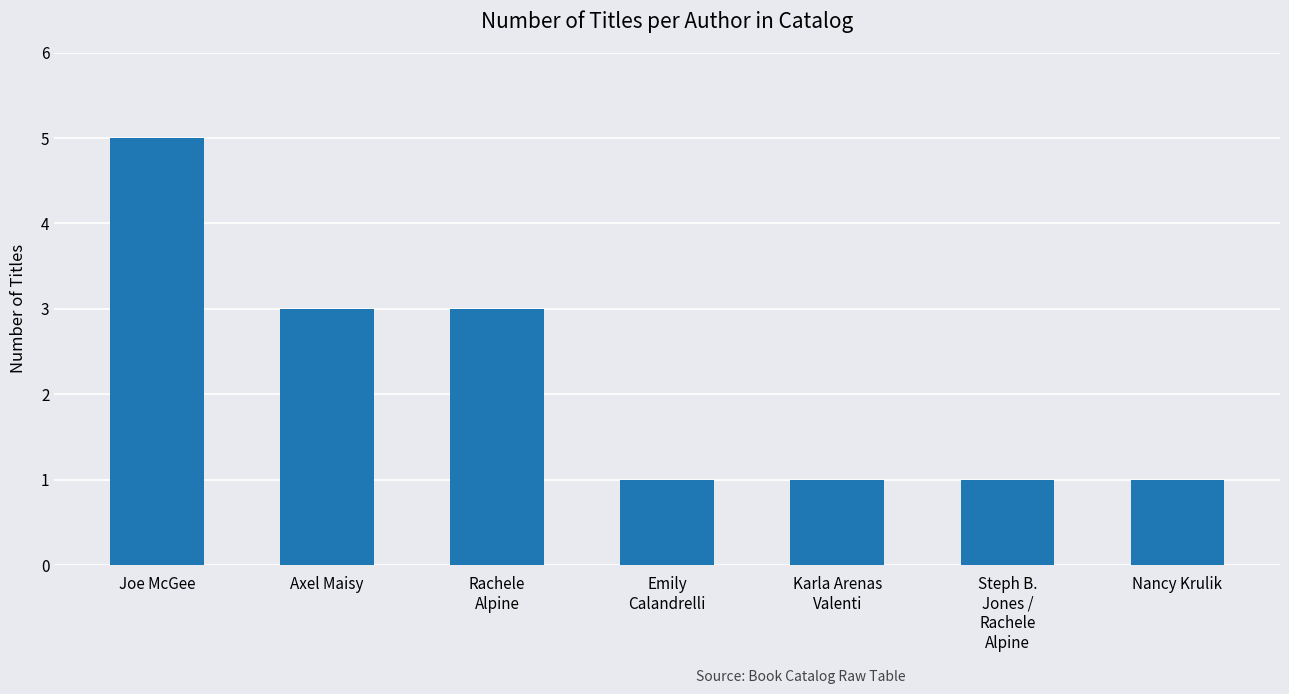

Count the values in the range 1 to 3.

6